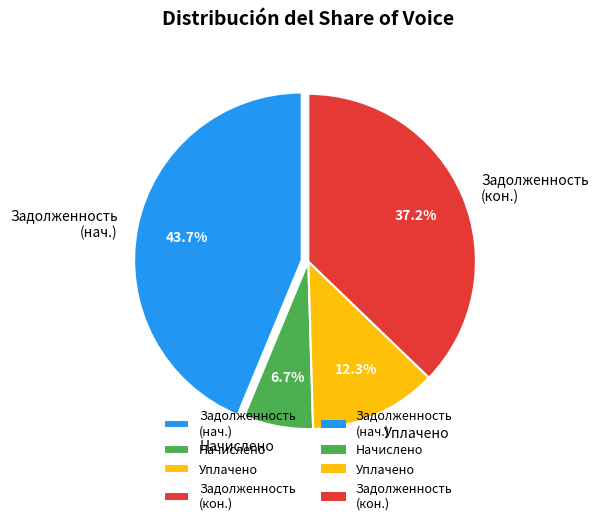

What percentage do Начислено and Задолженность (нач.) together represent?

50.5%